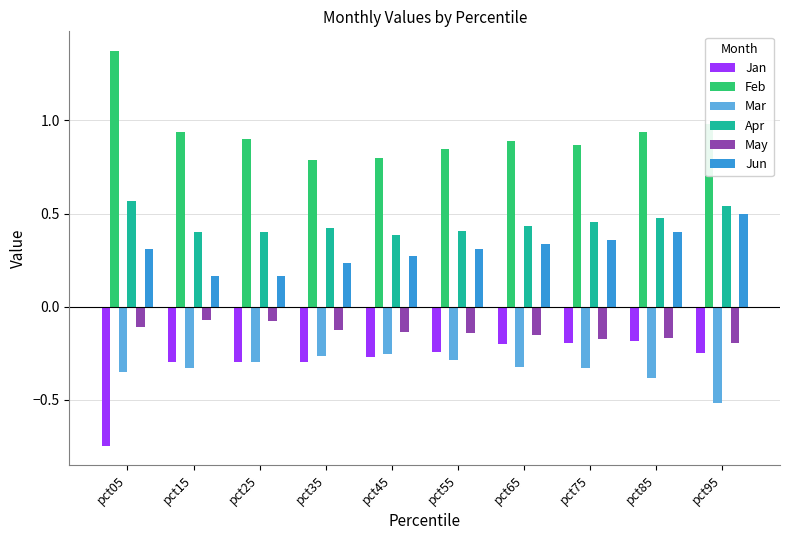

Are the bars horizontal?

No